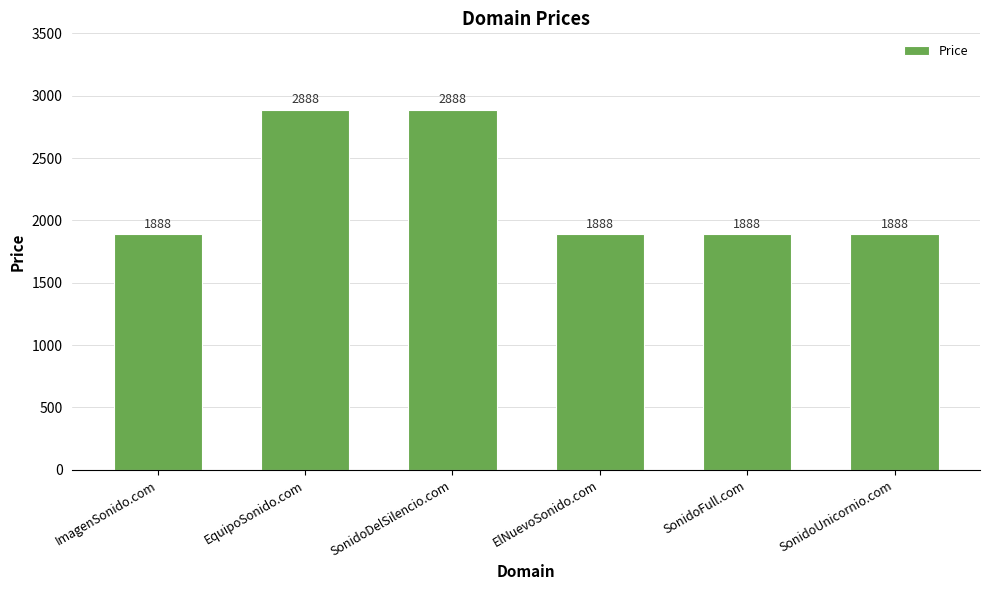

What is the greatest value displayed?

2888